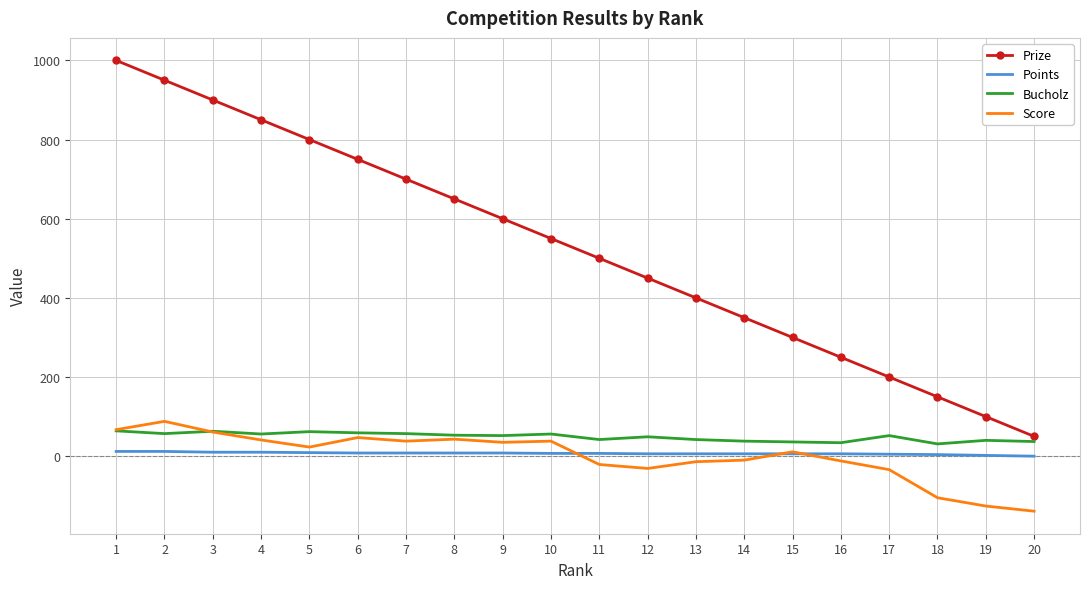

True or false: Score has a value of -14 at 13.

True